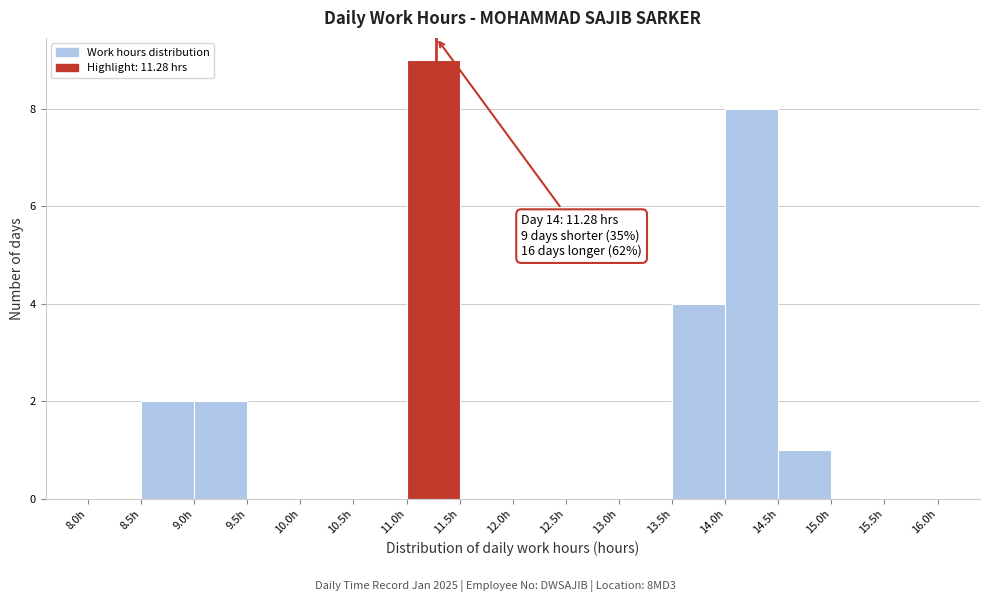

Which range on the x-axis has the tallest bar?

11.0 to 11.5